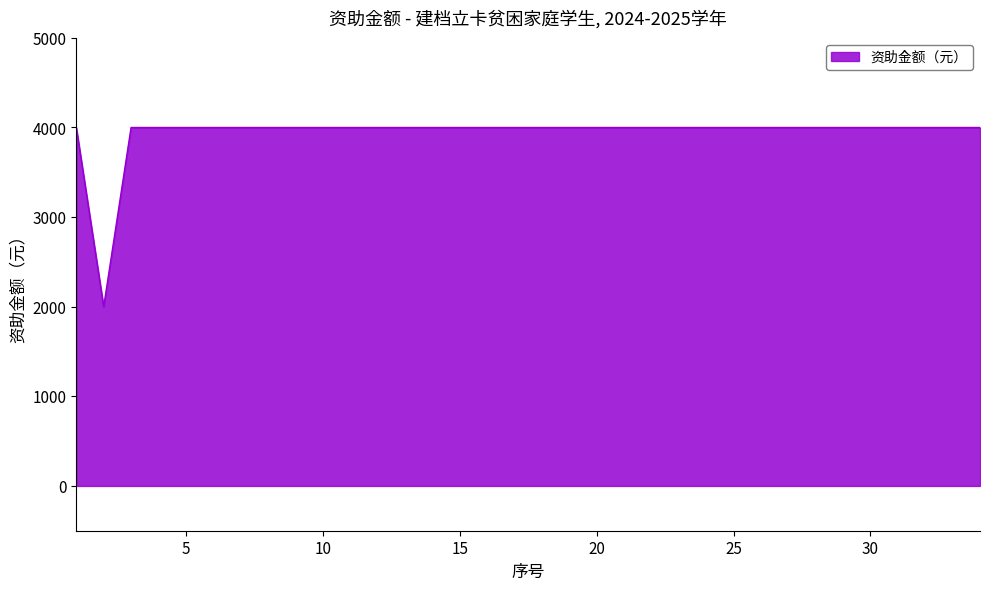

Count the number of categories in the chart.

34